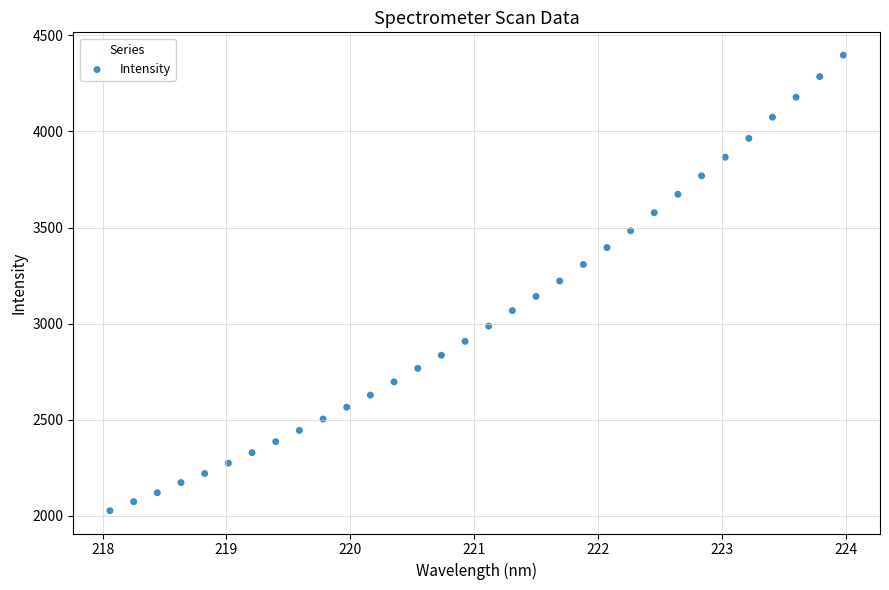

What is the range of X values (max minus min)?

5.9